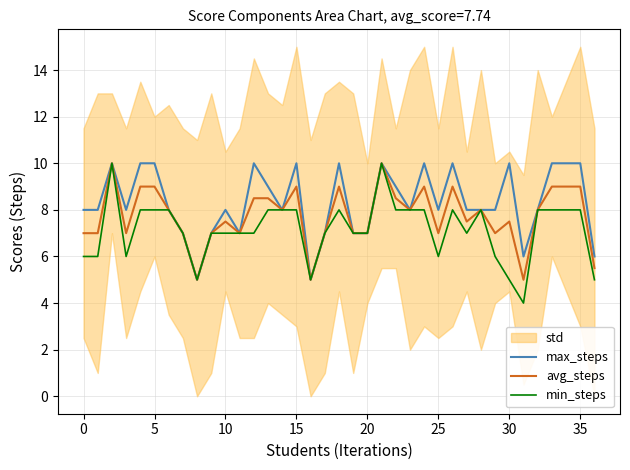

Count the min_steps values in the range 6 to 8.

30